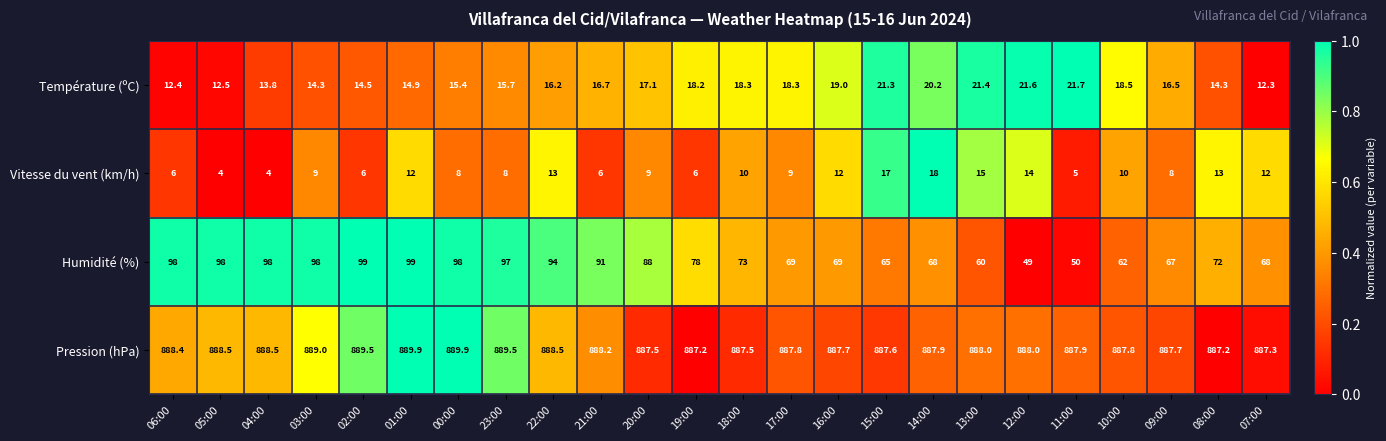

Which series changed the most between 17:00 and 12:00?

Humidité (%)